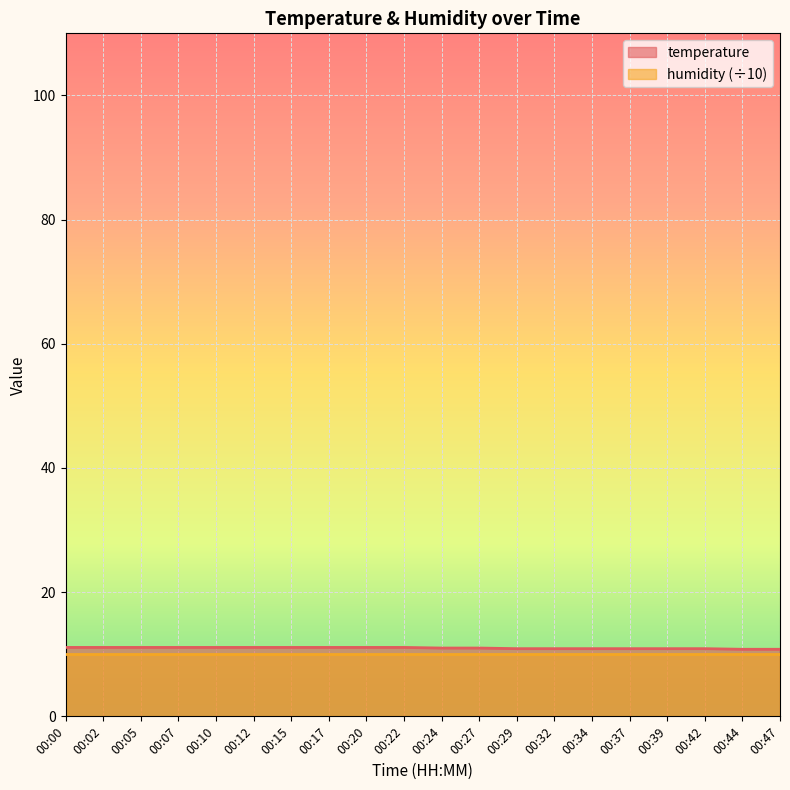

What is the sum of all values?

220.0